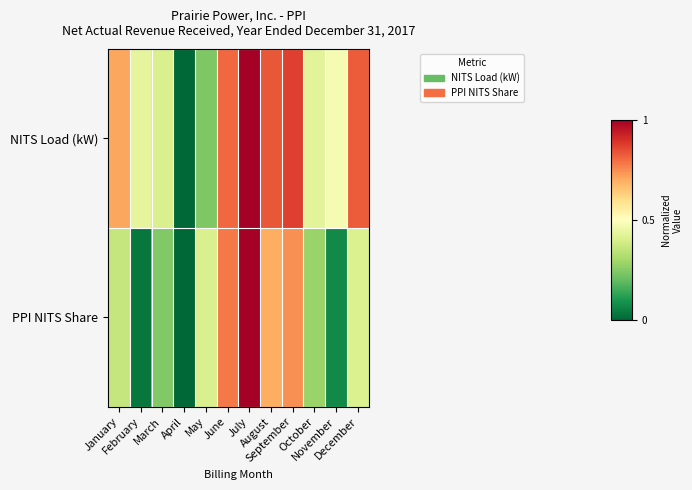

Reading left to right, transcribe all the data shown in this chart.

NITS Load (kW): January=0.7	February=0.4	March=0.4	April=0.0	May=0.2	June=0.8	July=1.0	August=0.8	September=0.9	October=0.4	November=0.5	December=0.8
PPI NITS Share: January=0.4	February=0.0	March=0.2	April=0.0	May=0.4	June=0.8	July=1.0	August=0.7	September=0.7	October=0.3	November=0.1	December=0.4